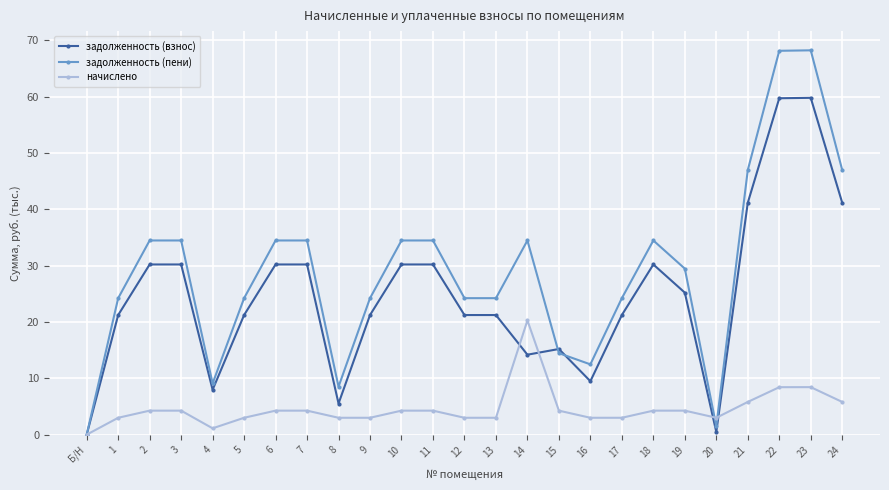

True or false: начислено has a value of 1.7 at 18.

False